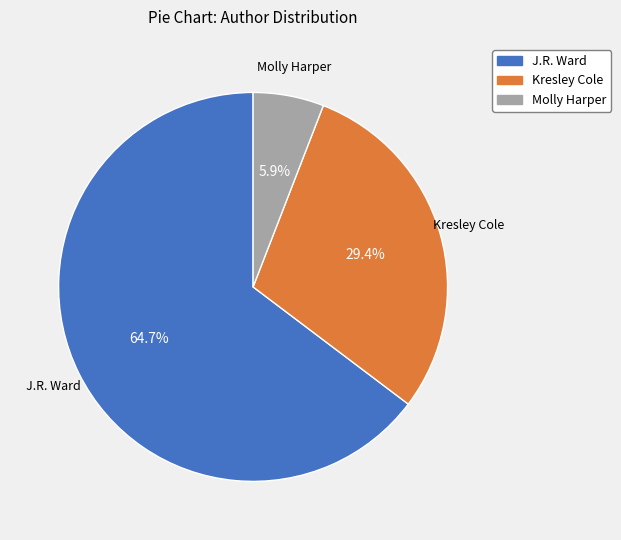

What percentage is NOT represented by J.R. Ward?

35.3%